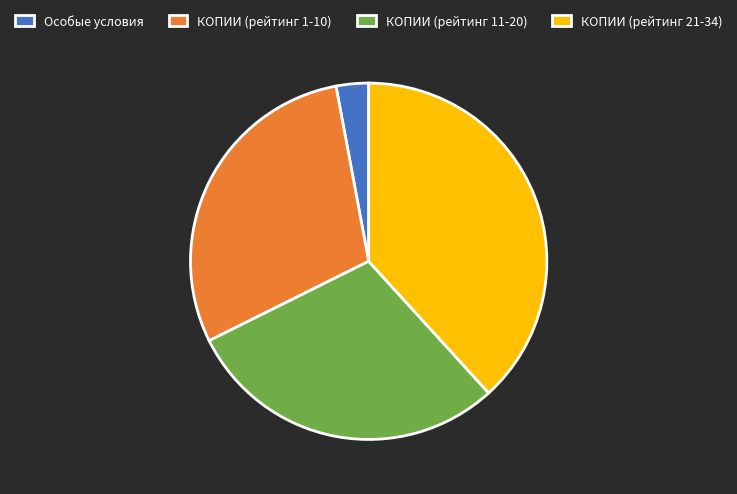

Which slice is the smallest?

Особые условия